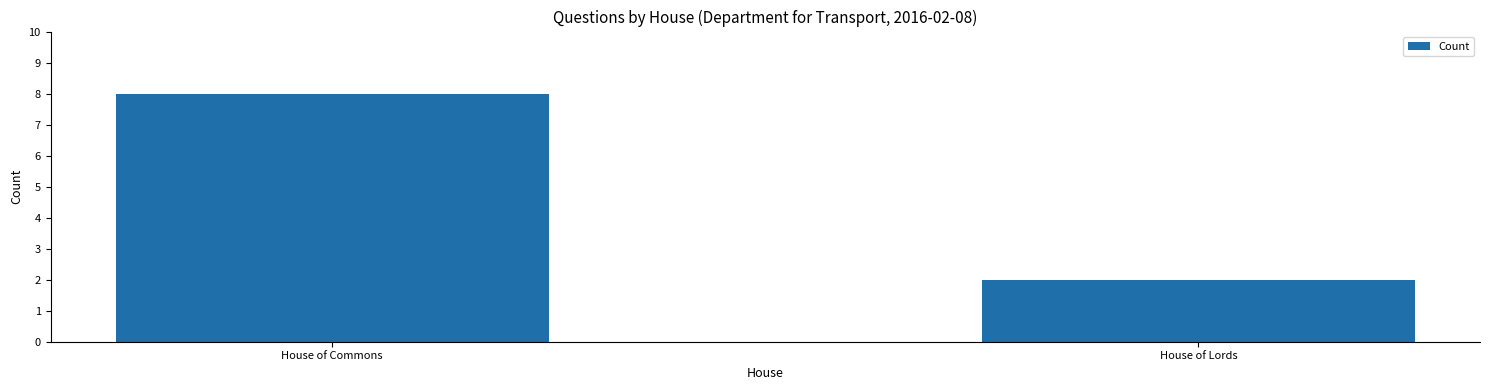

Does the chart contain stacked bars?

No